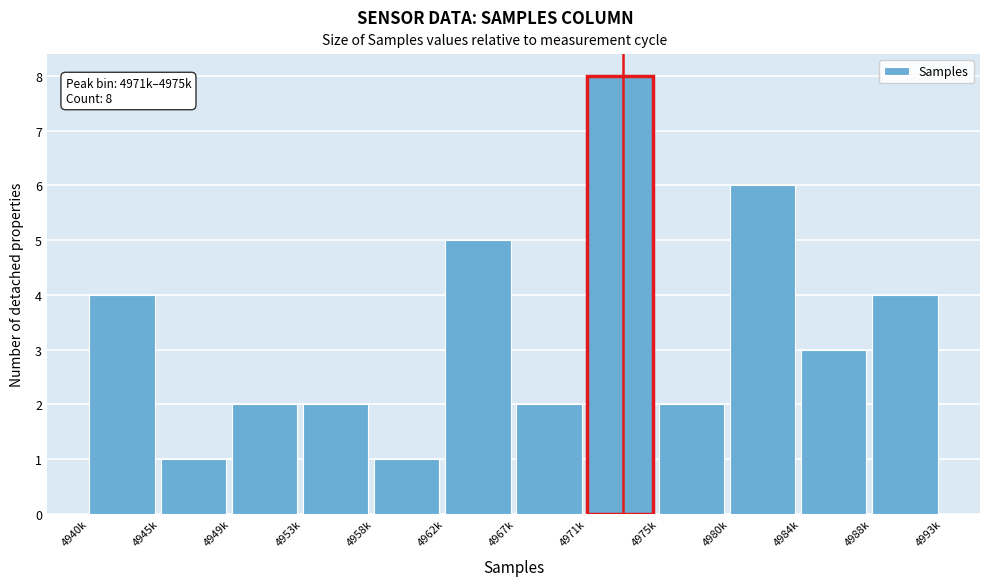

Reading right to left, list all the values displayed in this chart.

4	3	6	2	8	2	5	1	2	2	1	4